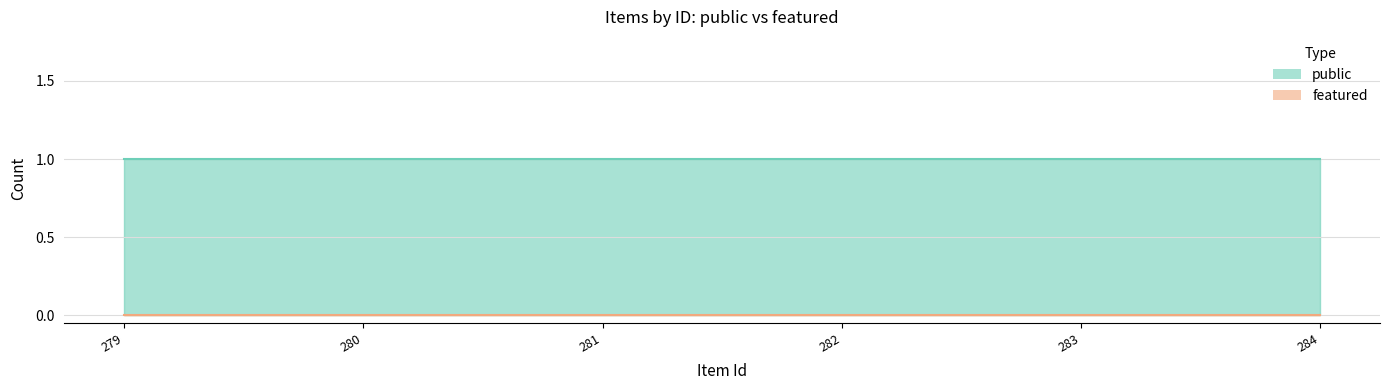

True or false: public and featured cross at least once.

False